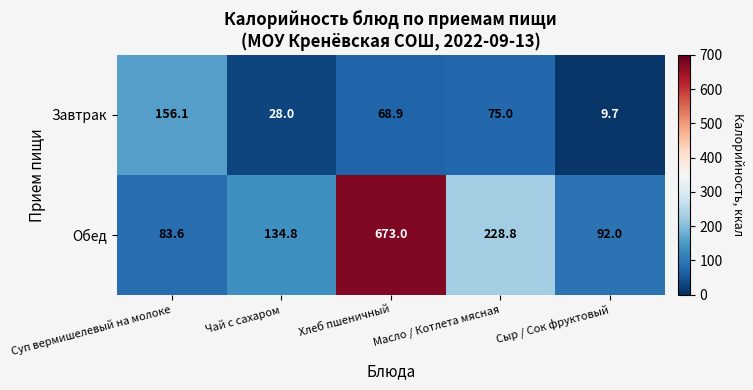

Rank the series by their average value, from lowest to highest.

Завтрак, Обед